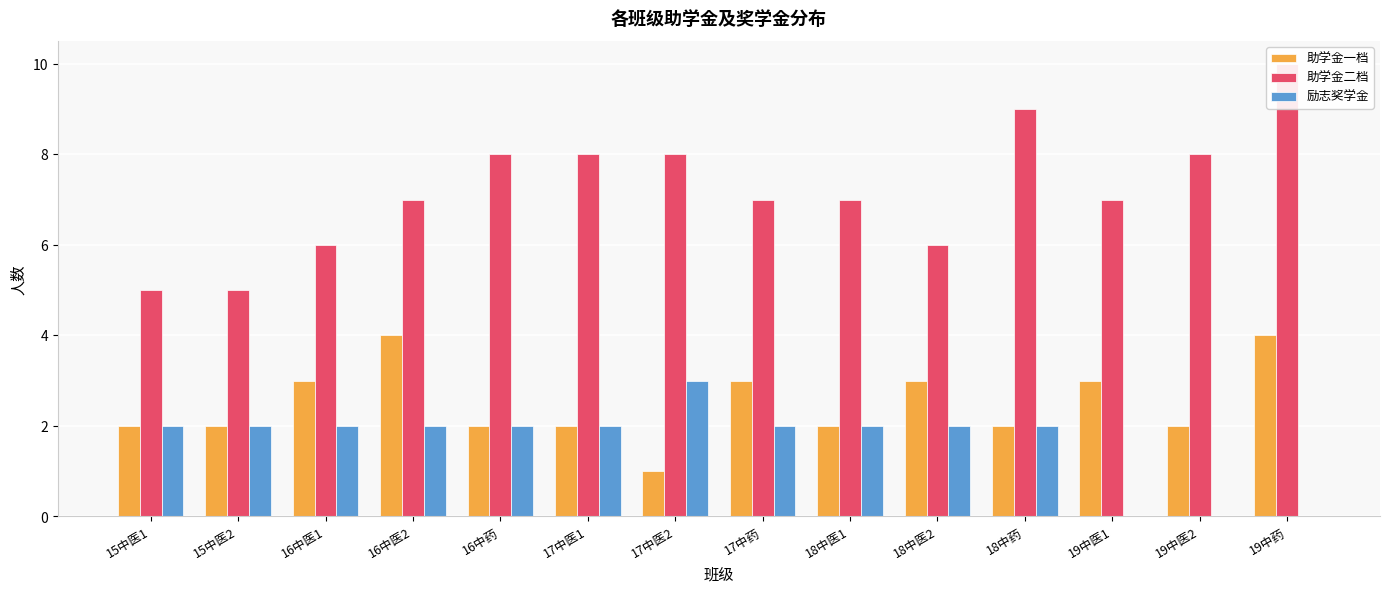

What is the sum of the 助学金一档 values at 16中药 and 19中医2?

4